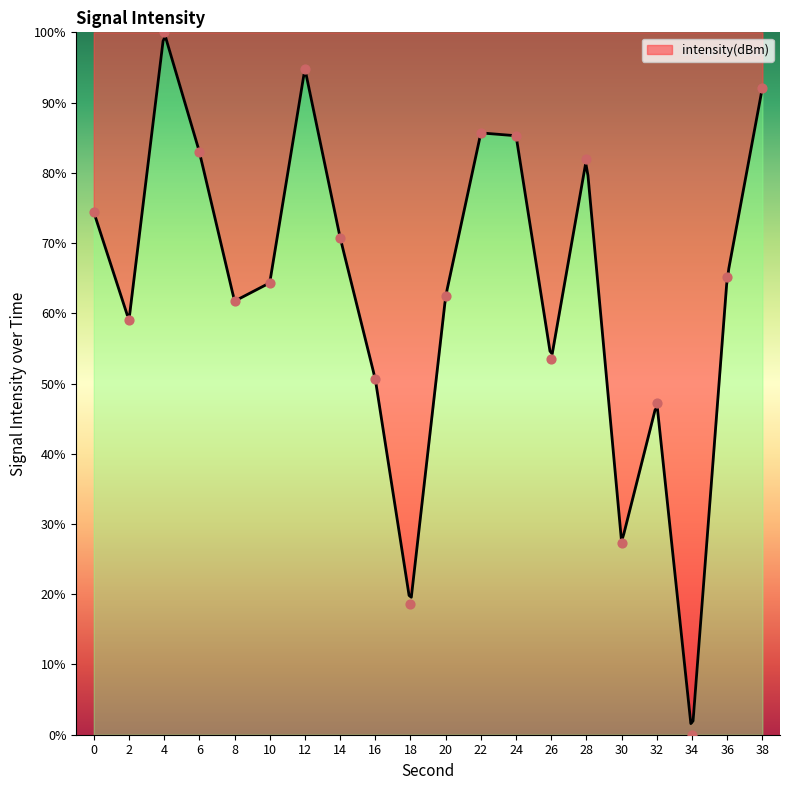

Which has a higher value, 26 or 34?

26